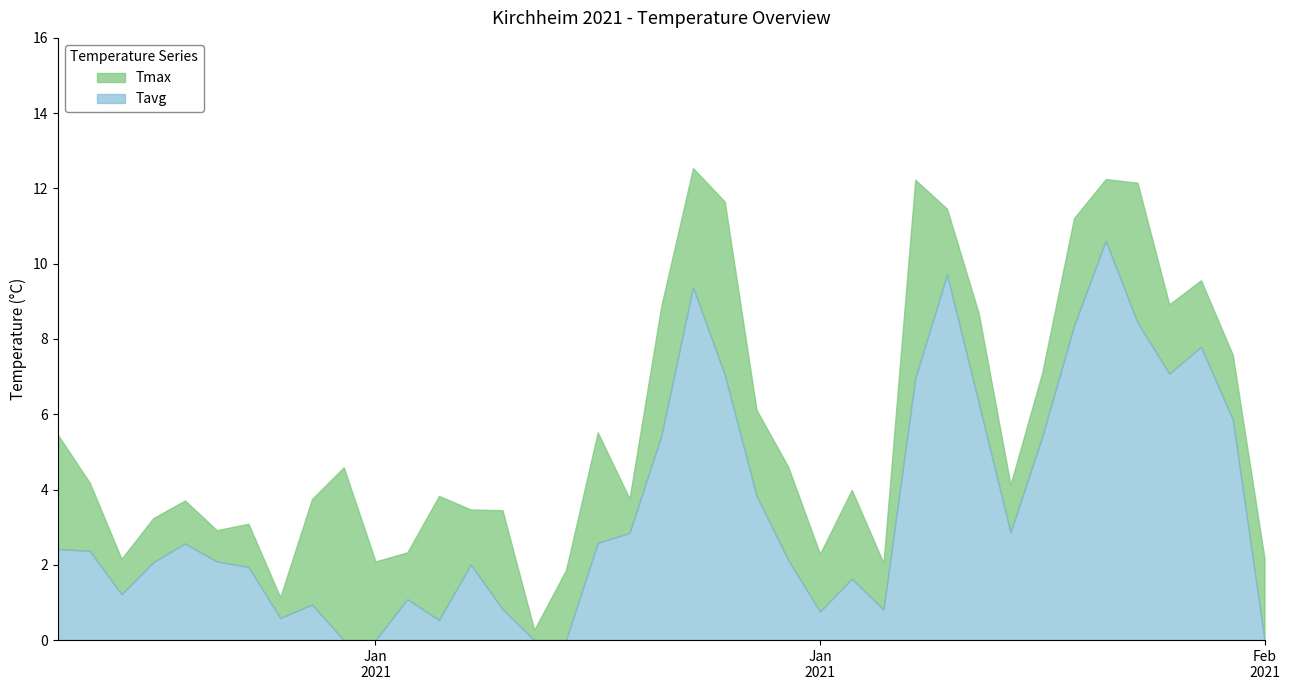

Between 11.01.2021 and 26.01.2021, which is larger?

26.01.2021